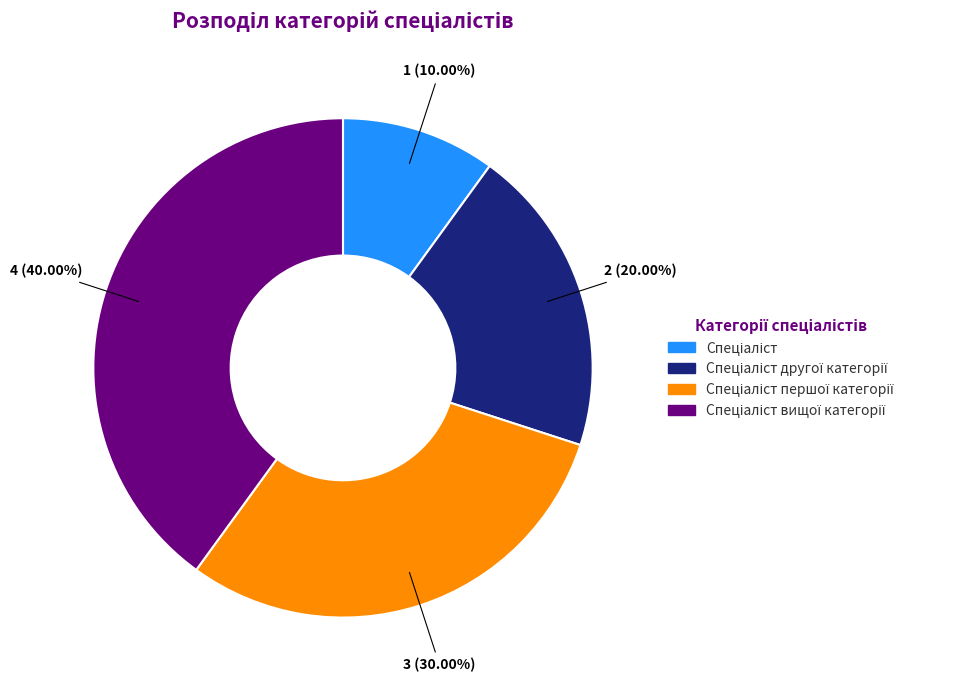

Is there any slice that represents more than half of the pie?

No